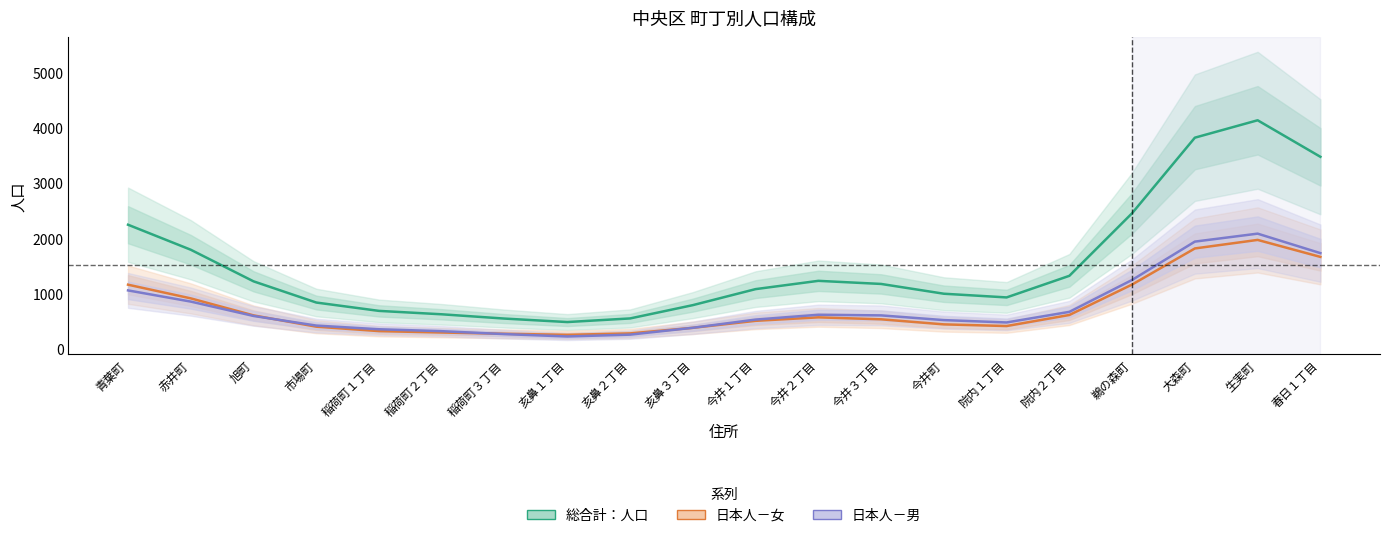

True or false: 日本人－男 and 総合計：人口 cross at least once.

False